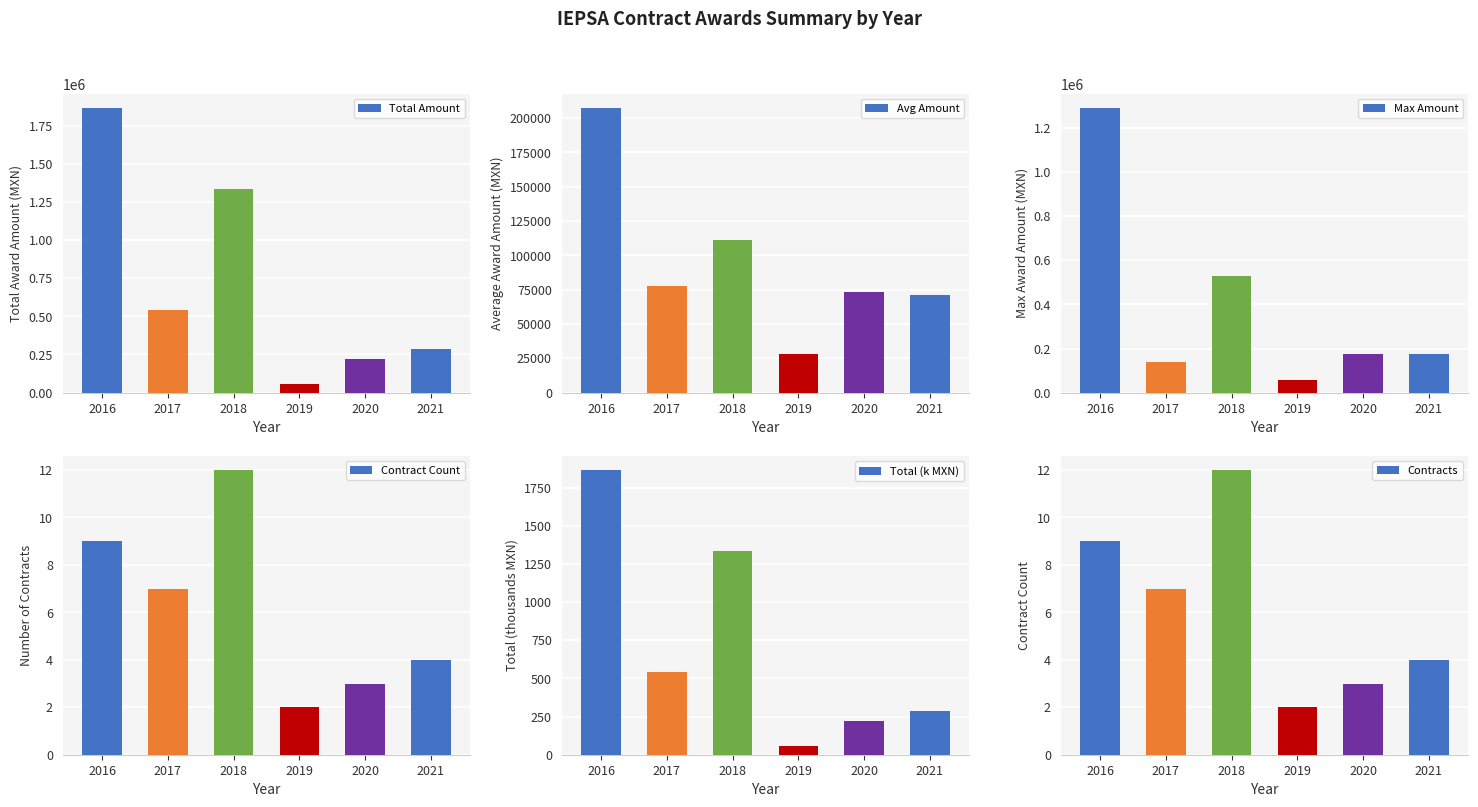

What is the total value across all series at 2017?

759795.9